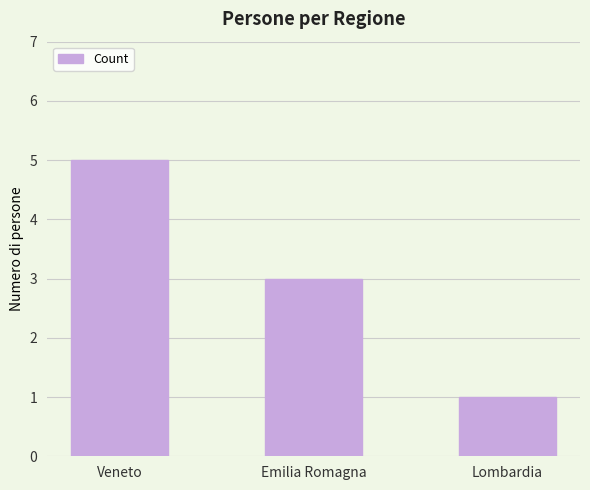

What is the difference between the maximum and second lowest values?

2